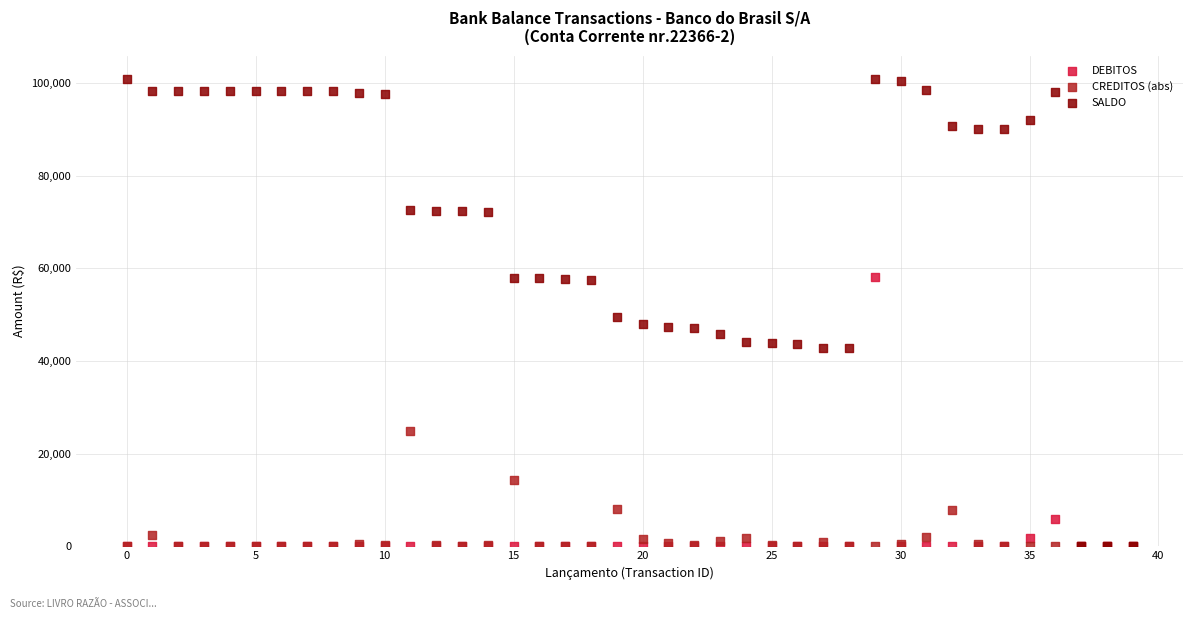

In the DEBITOS series, what Y value is closest to 29025?

6000.0